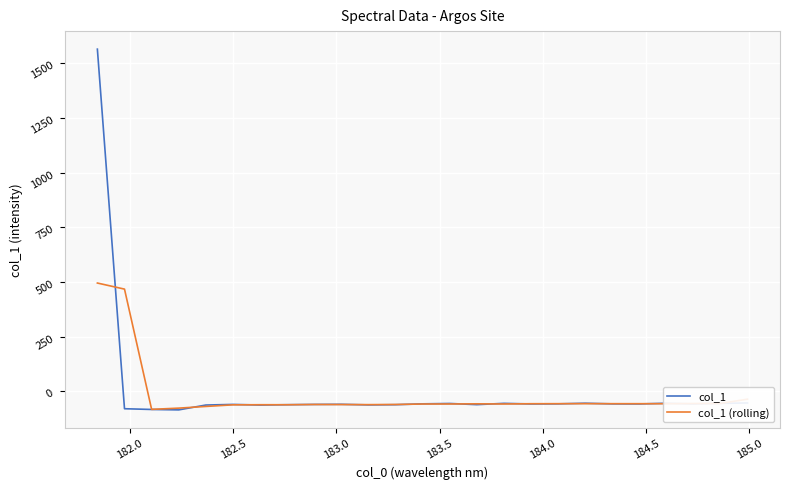

True or false: col_1 and col_1 (rolling) cross at least once.

True